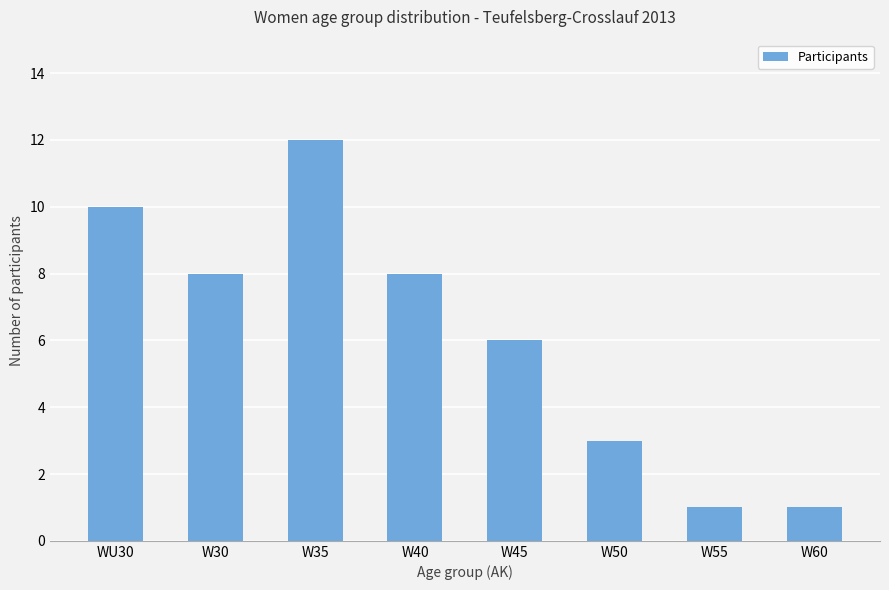

What is the change in value from WU30 to W60?

-9